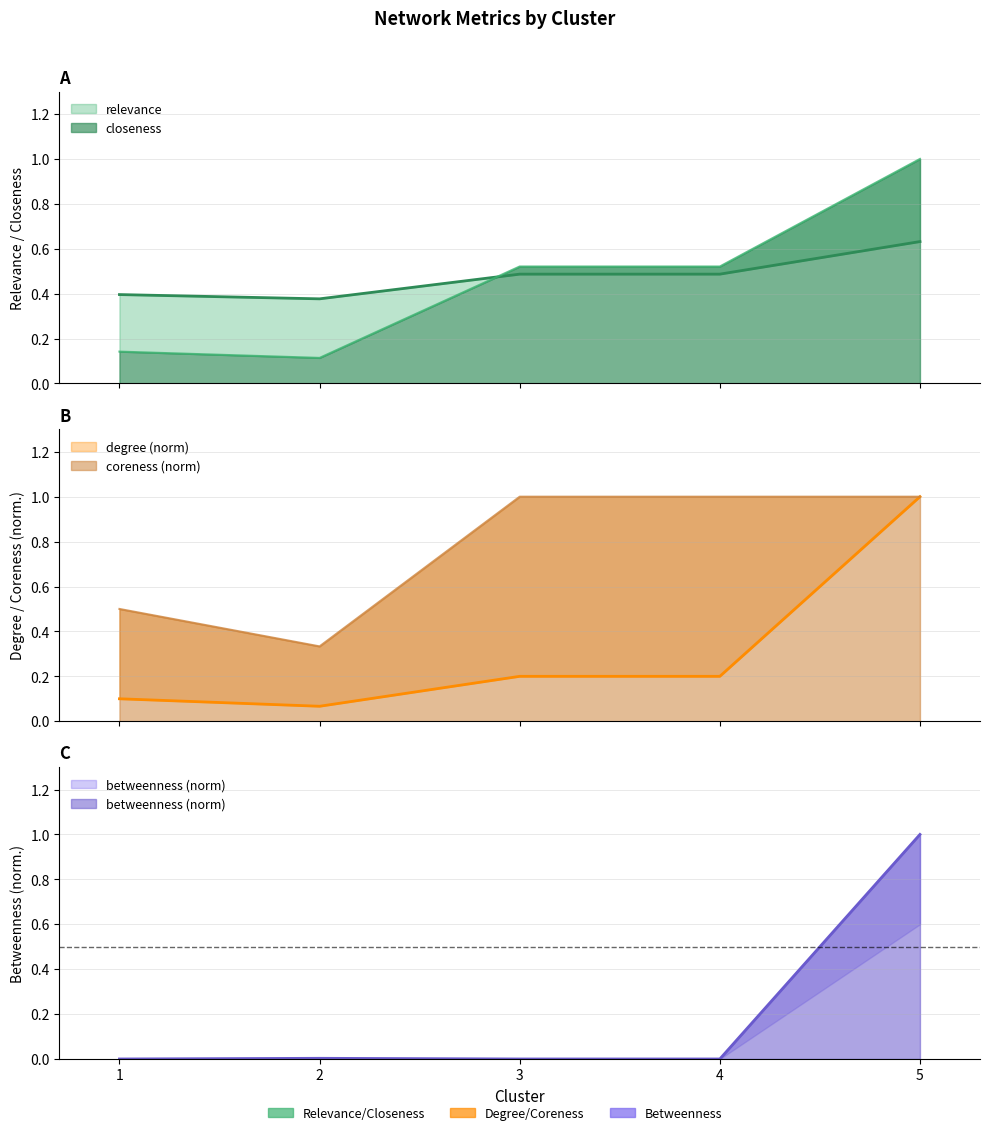

Which series has the largest range (max minus min)?

betweenness